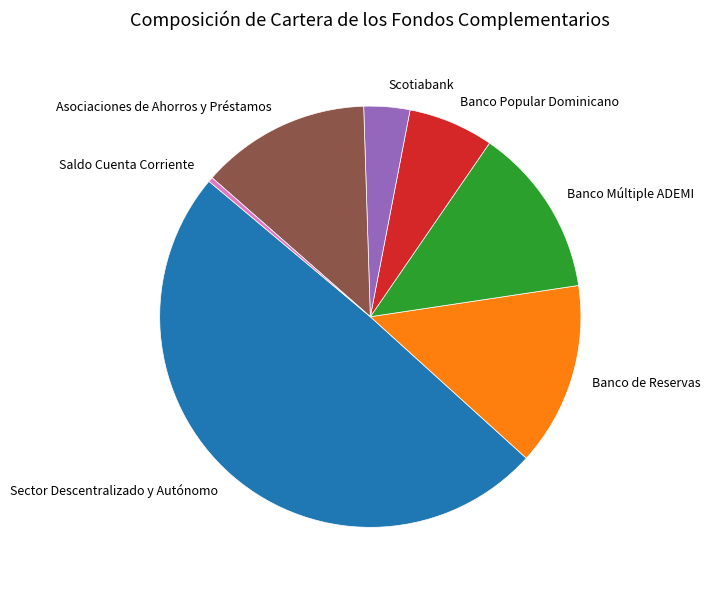

What is the largest slice in the pie chart?

Sector Descentralizado y Autónomo